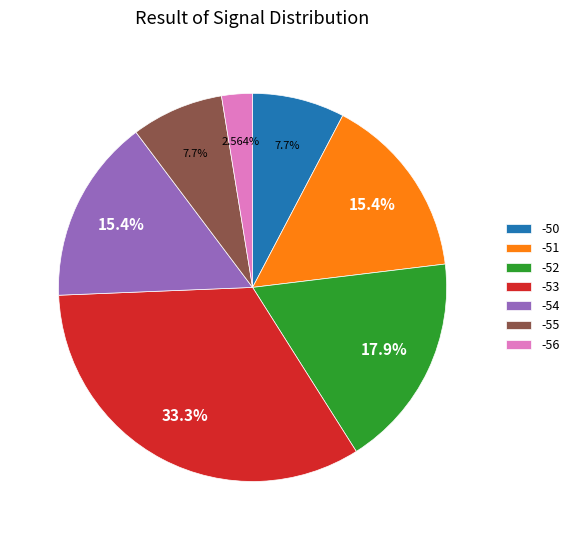

Is -53 the majority of the pie?

No